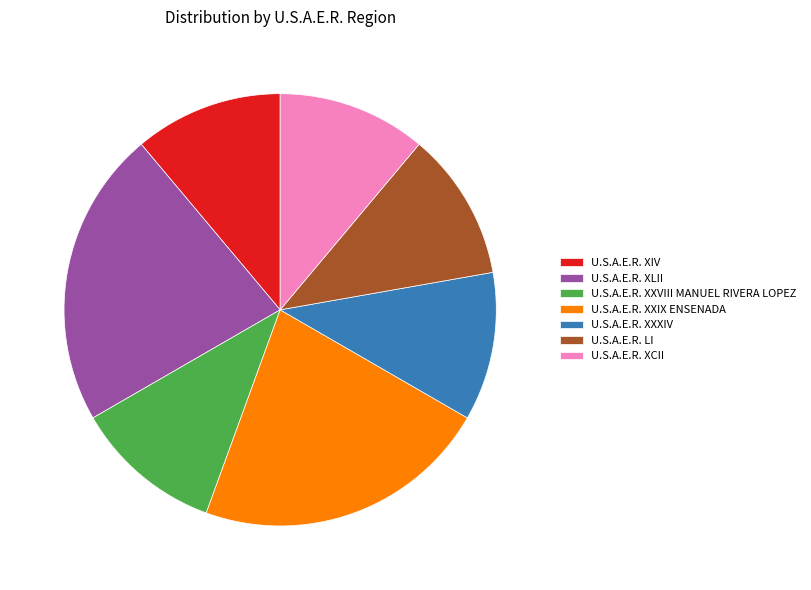

Does any single category account for the majority?

No